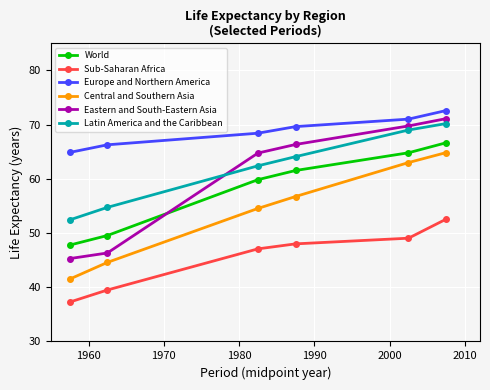

Rank the series by their maximum value, from lowest to highest.

Sub-Saharan Africa, Central and Southern Asia, World, Latin America and the Caribbean, Eastern and South-Eastern Asia, Europe and Northern America